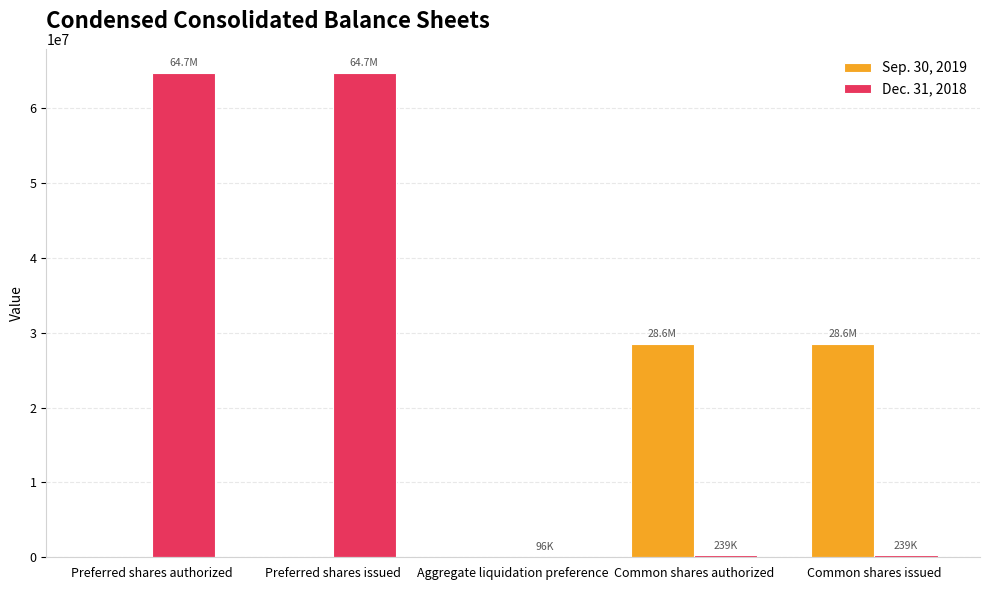

Which series has the largest total across all categories?

Dec. 31, 2018